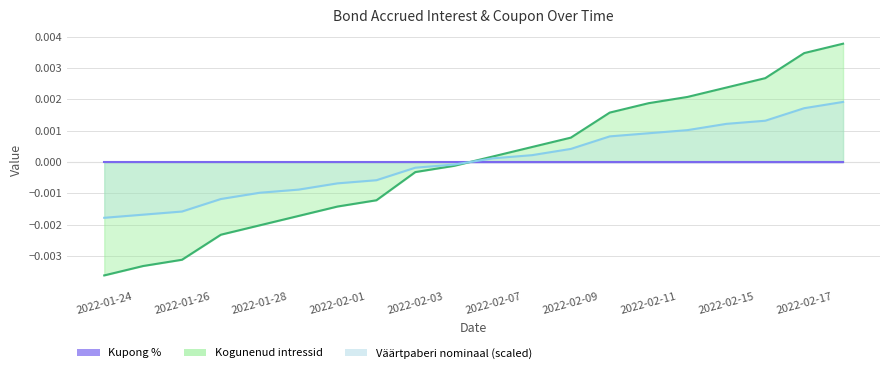

At how many categories does at least one series exceed 0?

10